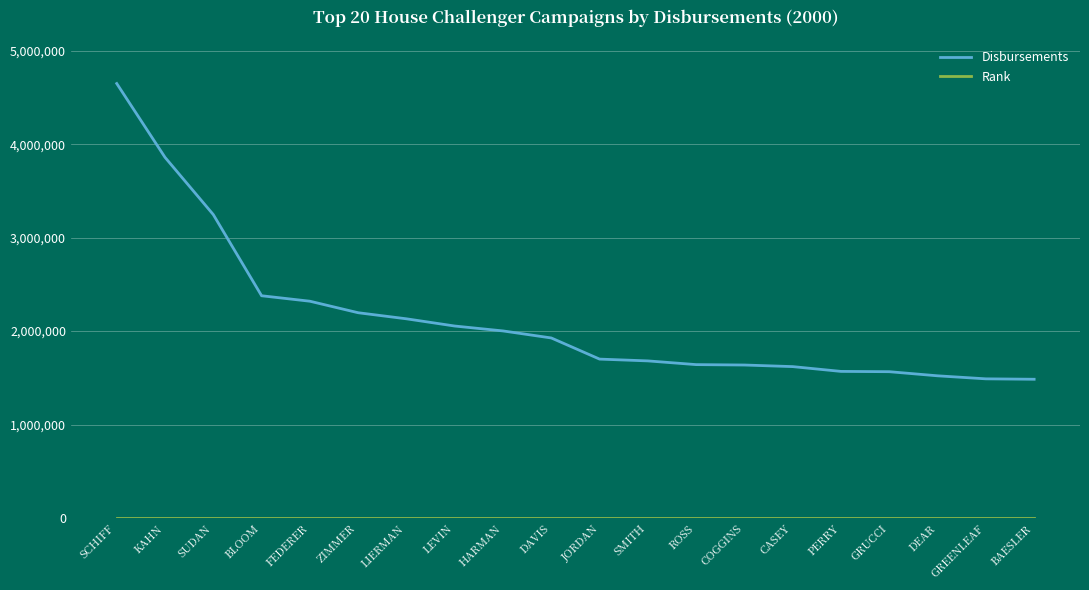

What is the total value across all series at LIERMAN?

2131534